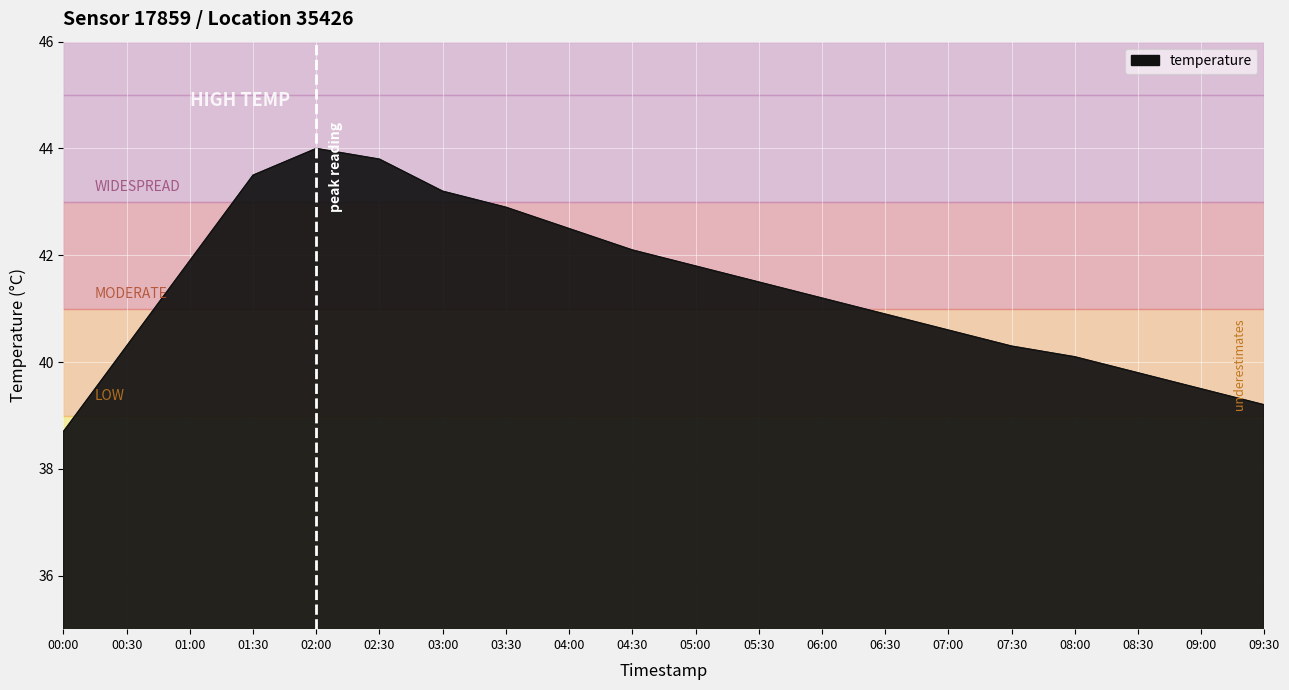

How many series are shown in this chart?

1